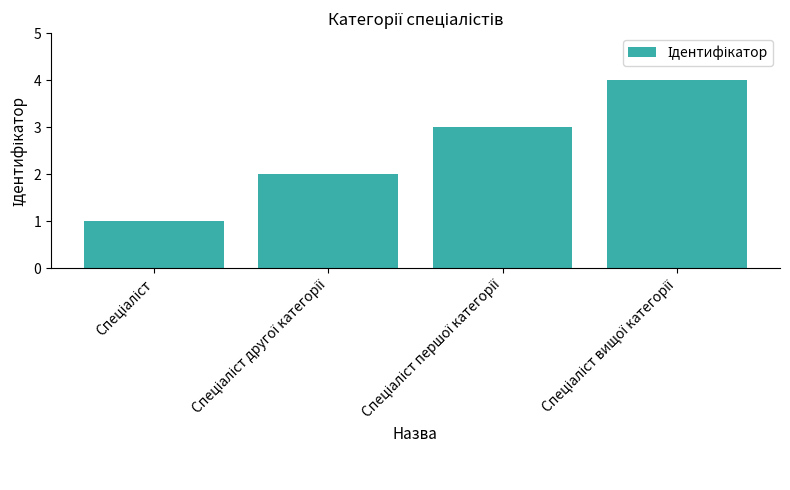

What is the difference between the maximum and minimum values?

3